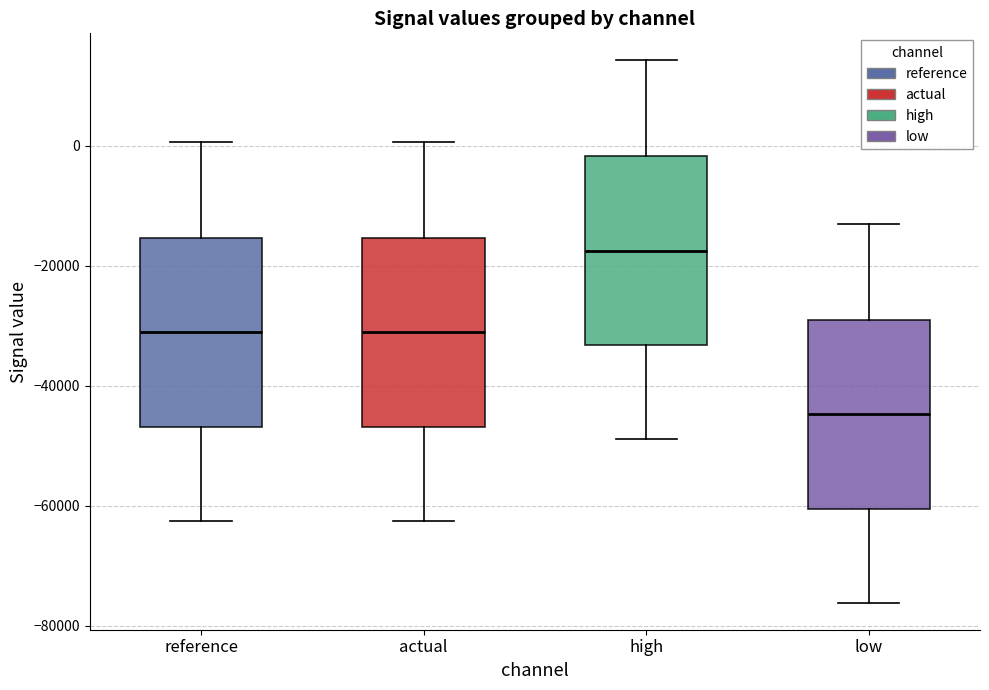

Which box has the lowest median line?

low